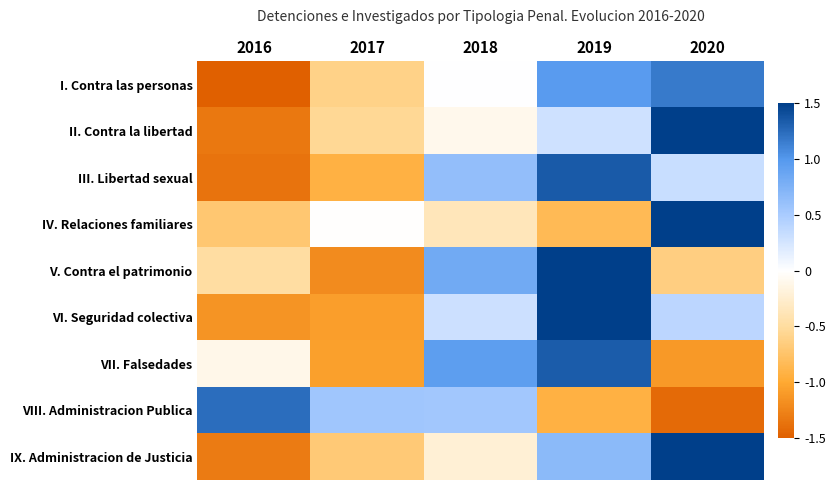

Rank the series by their maximum value, from highest to lowest.

II. Contra la libertad, IV. Relaciones familiares, VI. Seguridad colectiva, IX. Administracion de Justicia, V. Contra el patrimonio, III. Libertad sexual, VII. Falsedades, VIII. Administracion Publica, I. Contra las personas